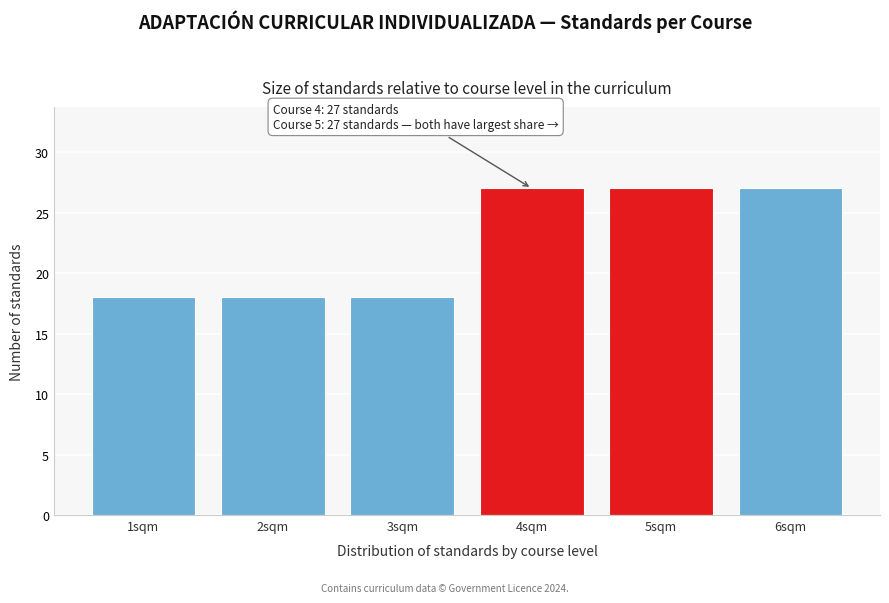

Reading right to left, what are all the values shown in this chart?

27	27	27	18	18	18